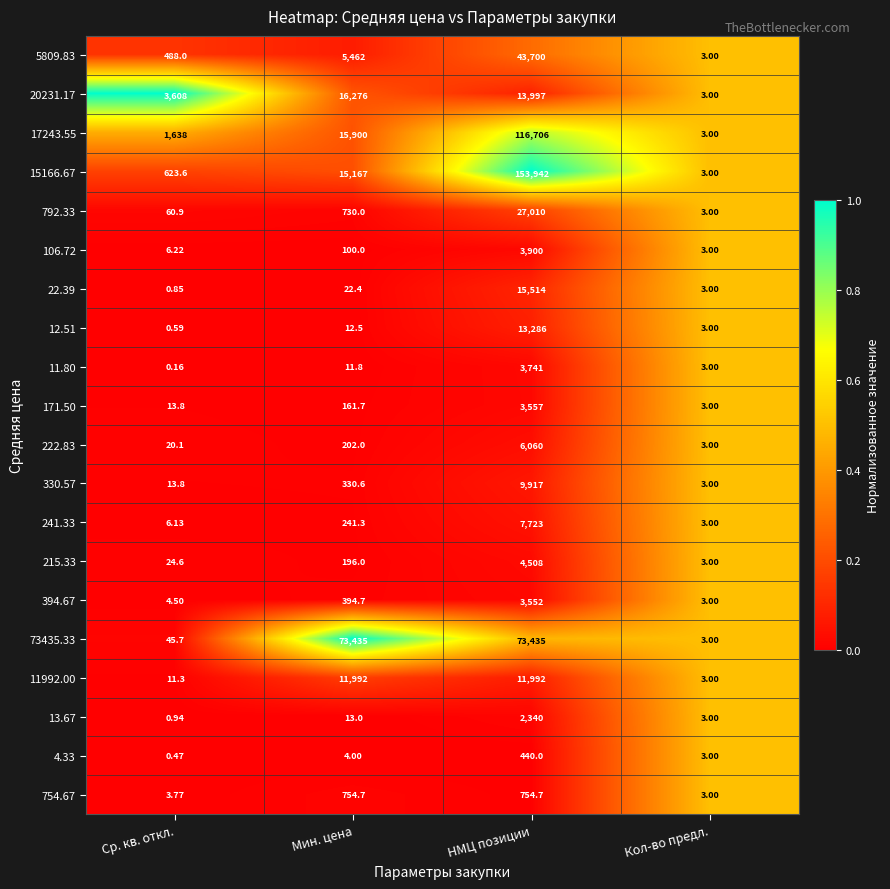

How many categories are shown in the chart?

4